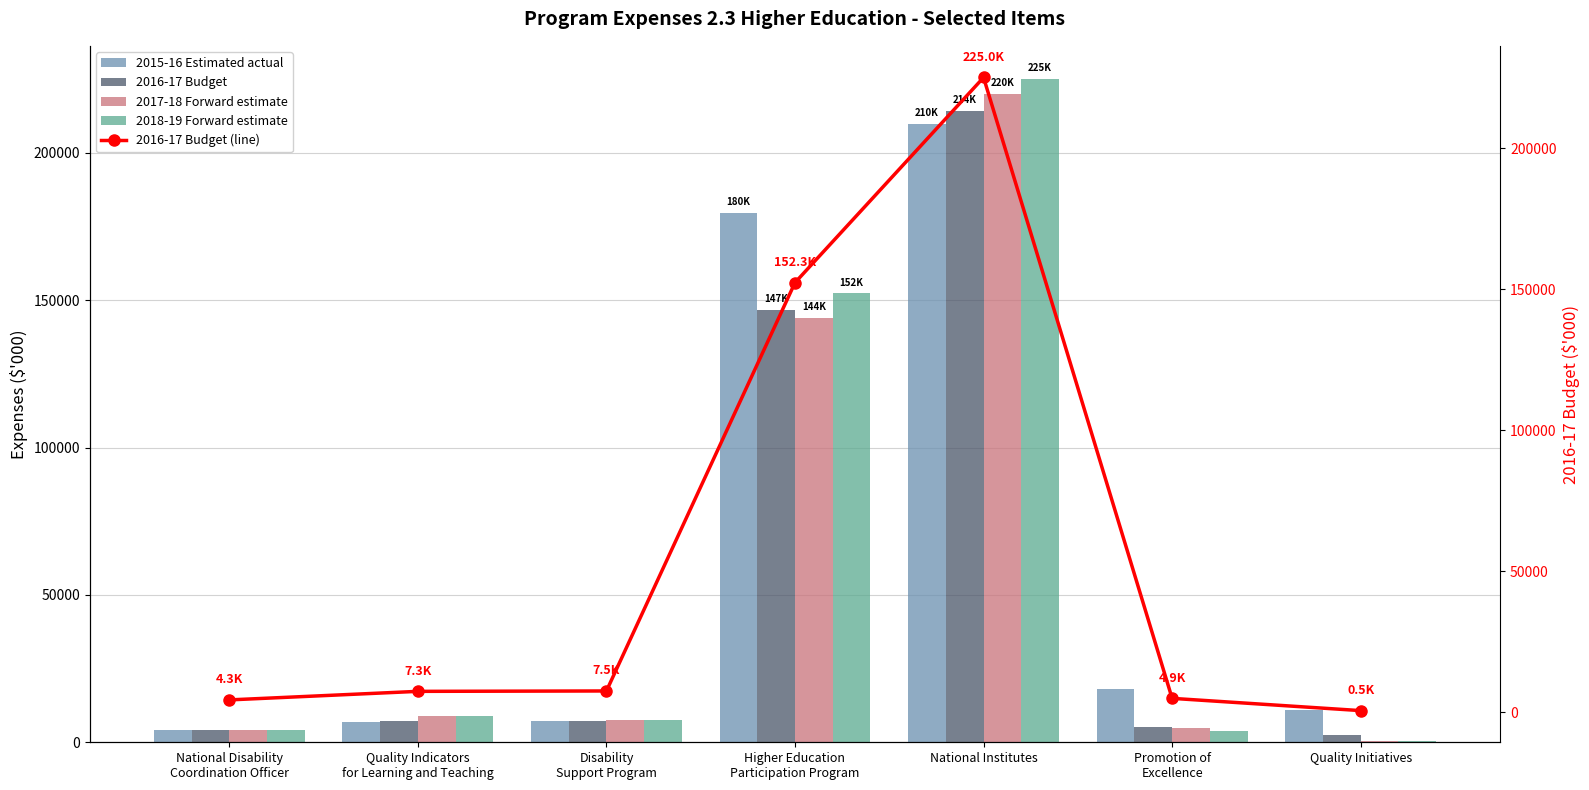

How many groups of bars are there?

7